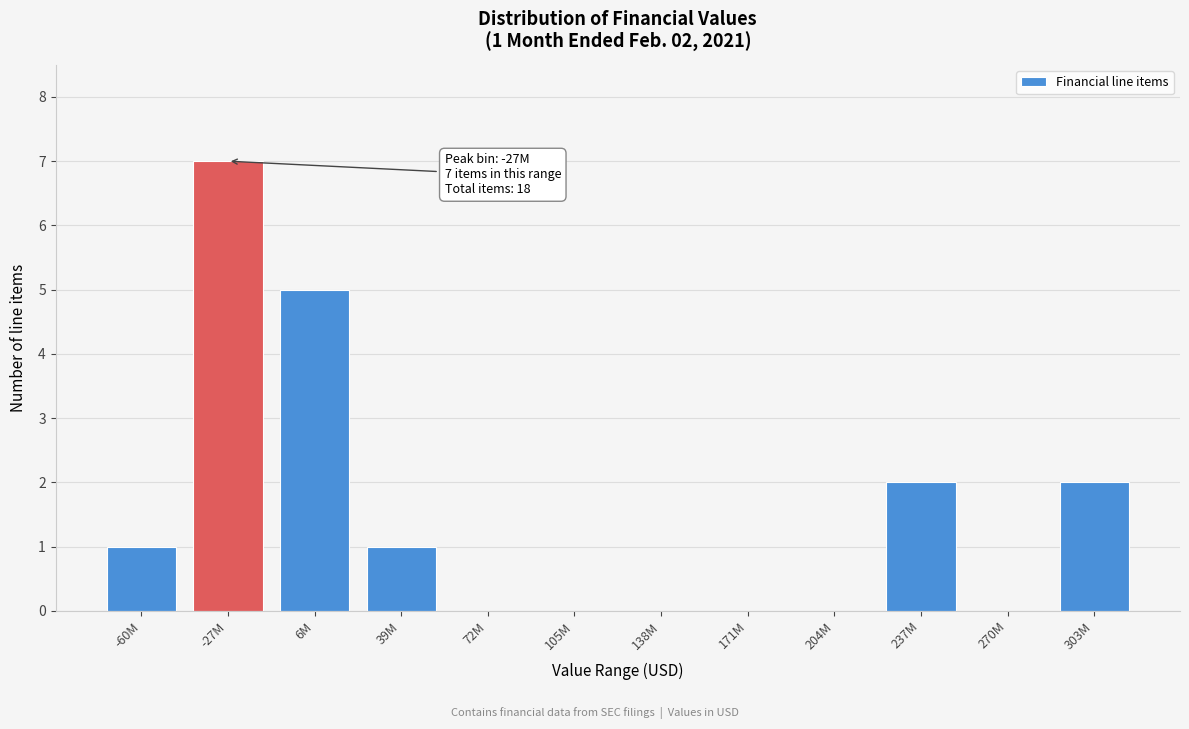

Reading left to right, extract all data points from this chart.

-60M=1	-27M=7	6M=5	39M=1	72M=0	105M=0	138M=0	171M=0	204M=0	237M=2	270M=0	303M=2